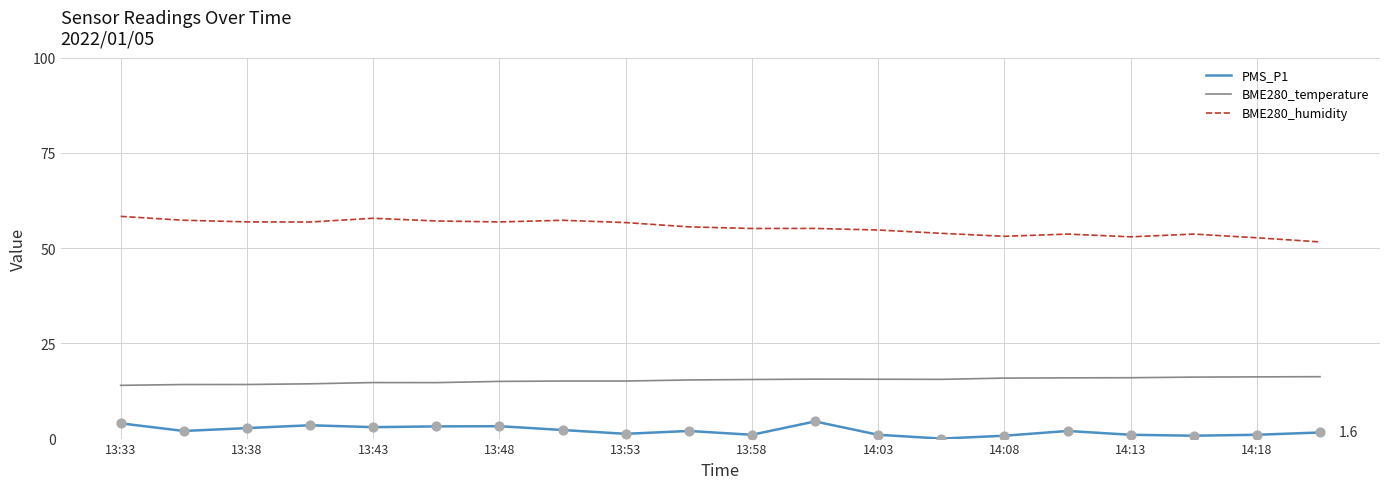

Which series has the largest total across all categories?

BME280_humidity